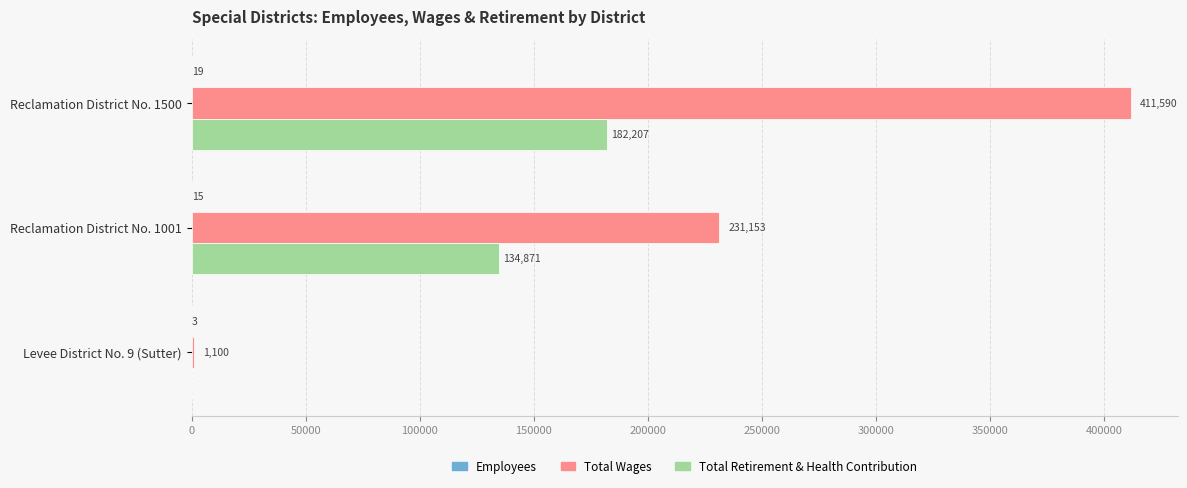

At which label is Total Wages closest to 206345?

Reclamation District No. 1001